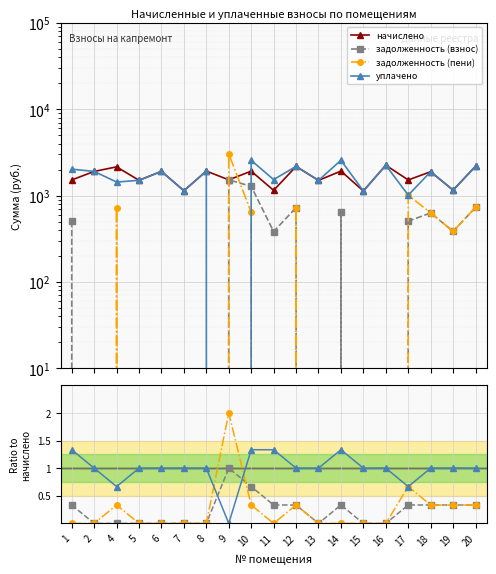

What is the value of the начислено point at the 14th from the left?

1131.9